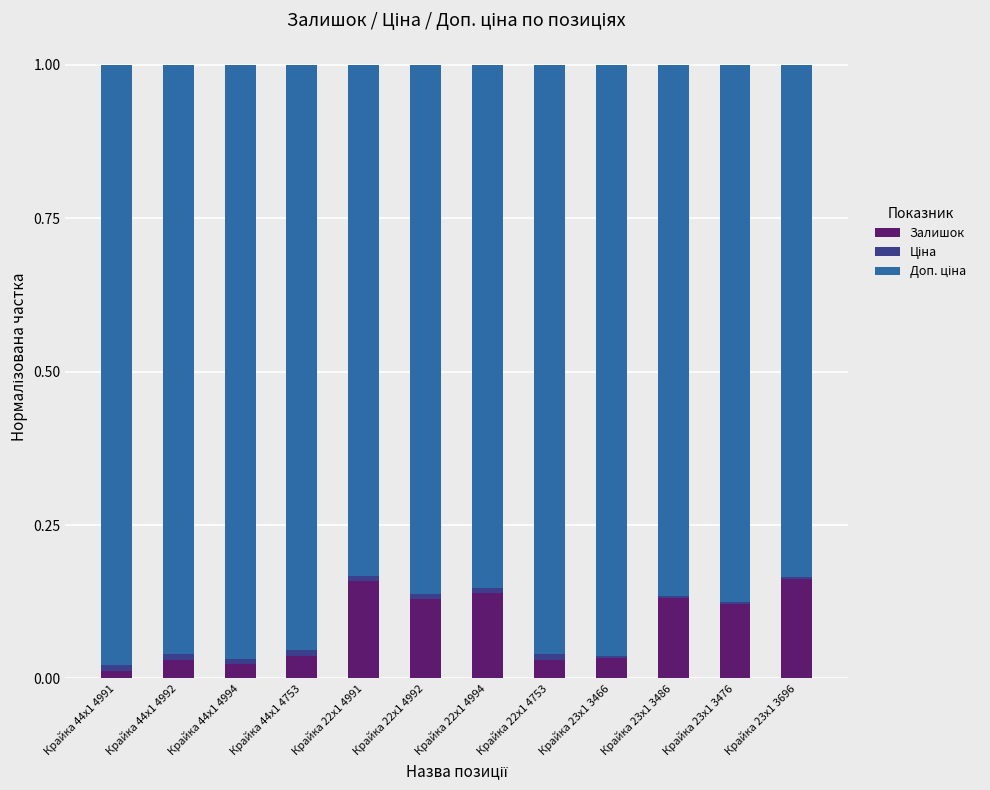

True or false: Залишок has a value of 0.0 at Крайка 44x1 4991.

True